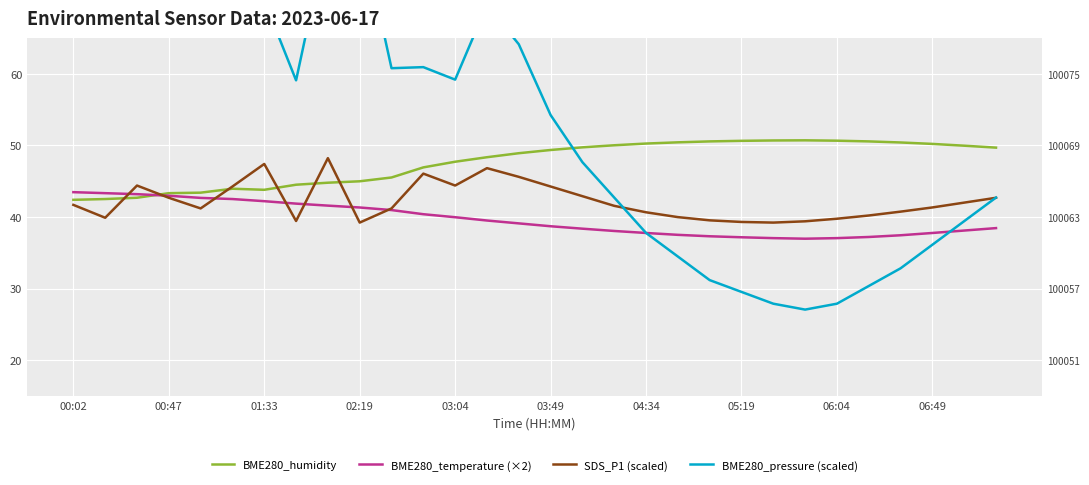

What is the lowest value of the BME280_temperature (×2) series?

37.0